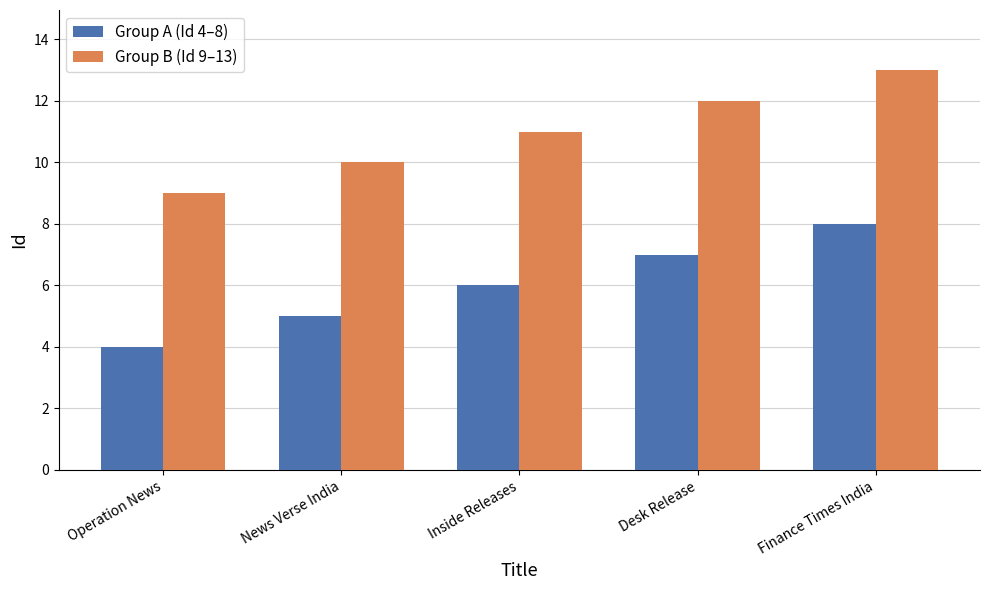

Is it true that Group A (Id 4–8) equals 3 at Inside Releases?

False